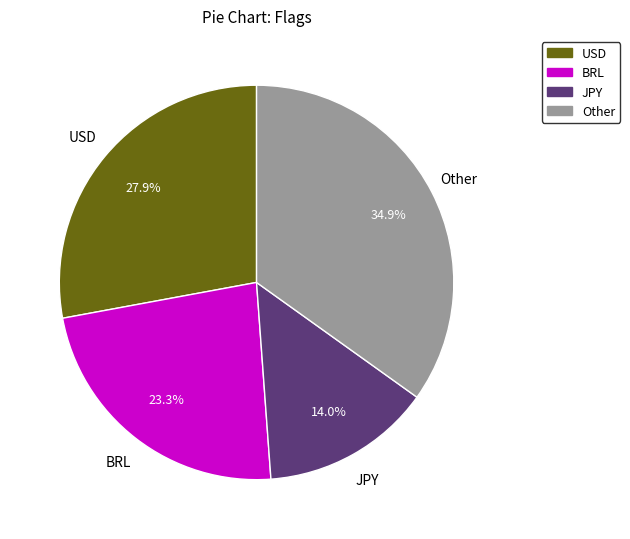

Is there a majority slice in this chart?

No